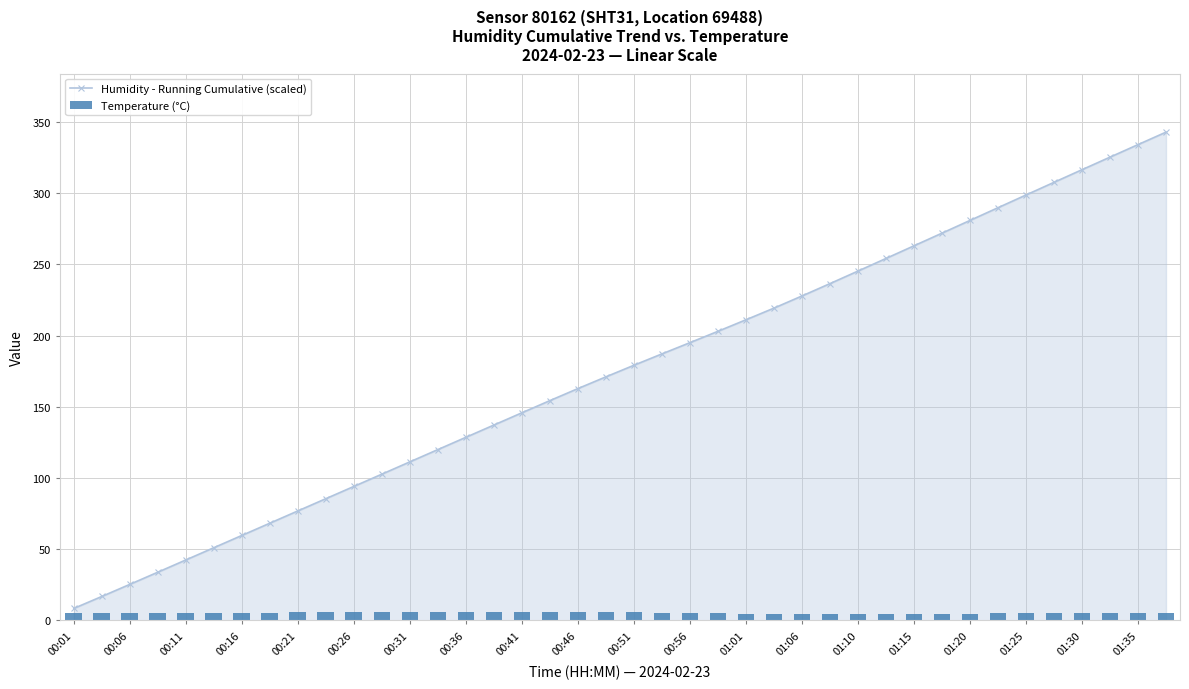

True or false: Humidity - Running Cumulative (scaled) has more than 0 interior local peaks.

False